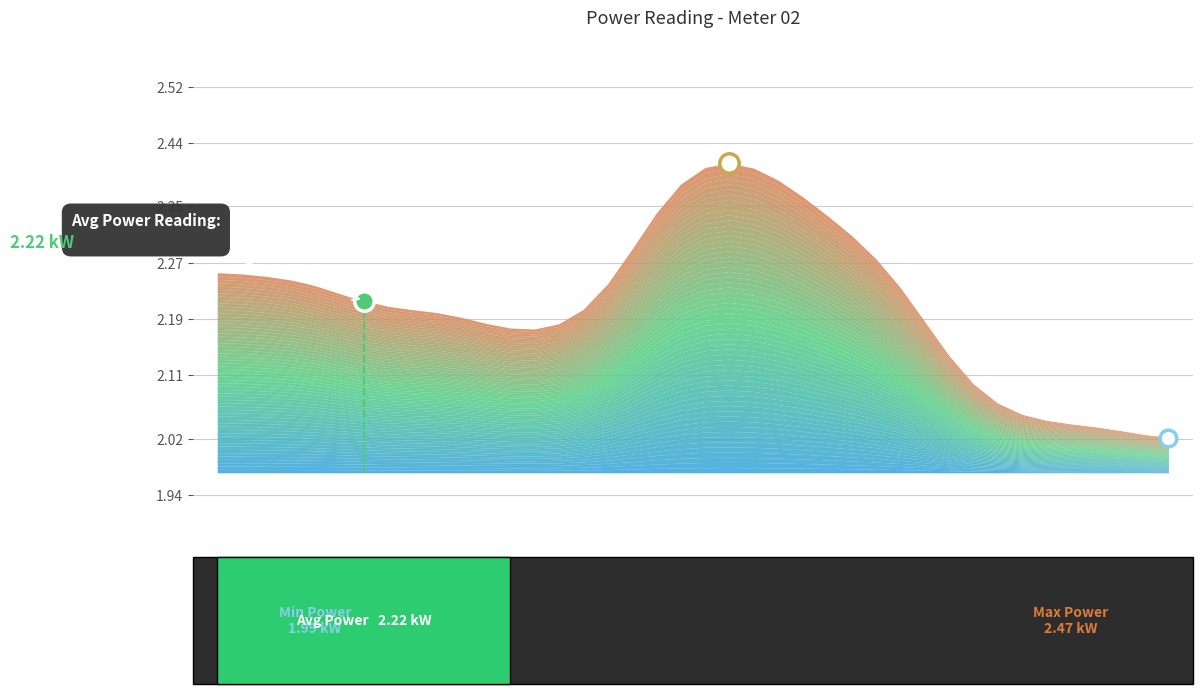

What is the average value?

2.2